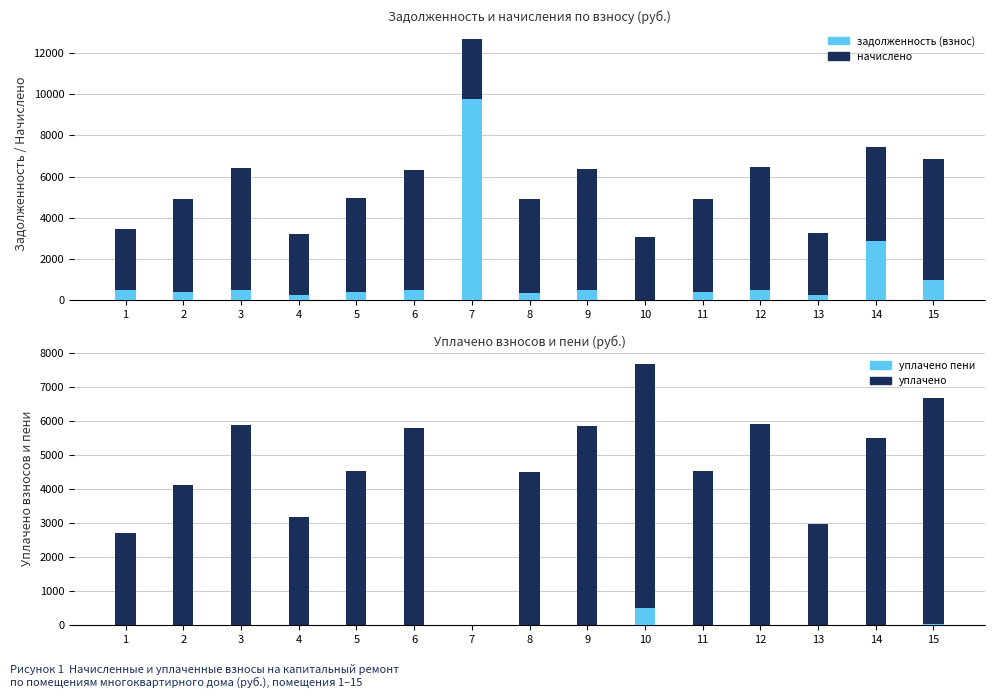

Which series has the largest total across all categories?

уплачено